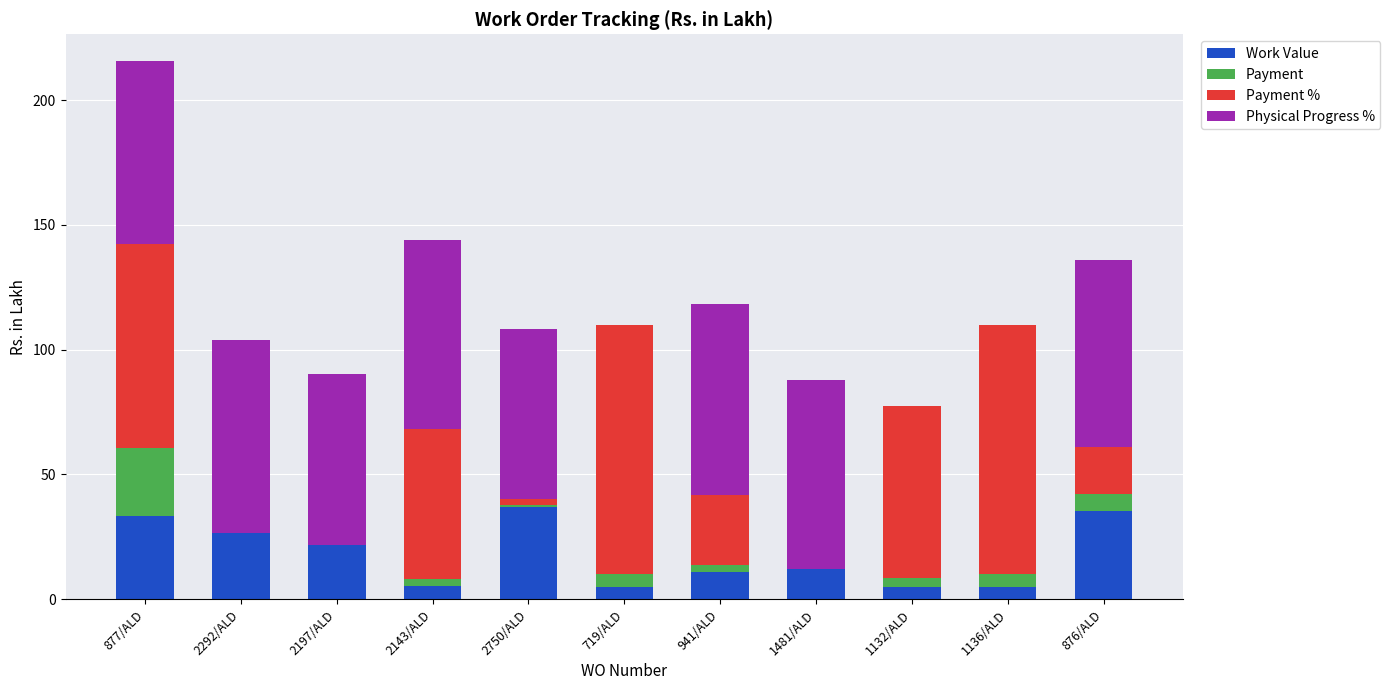

What is the sum of all Work Value values?

196.8